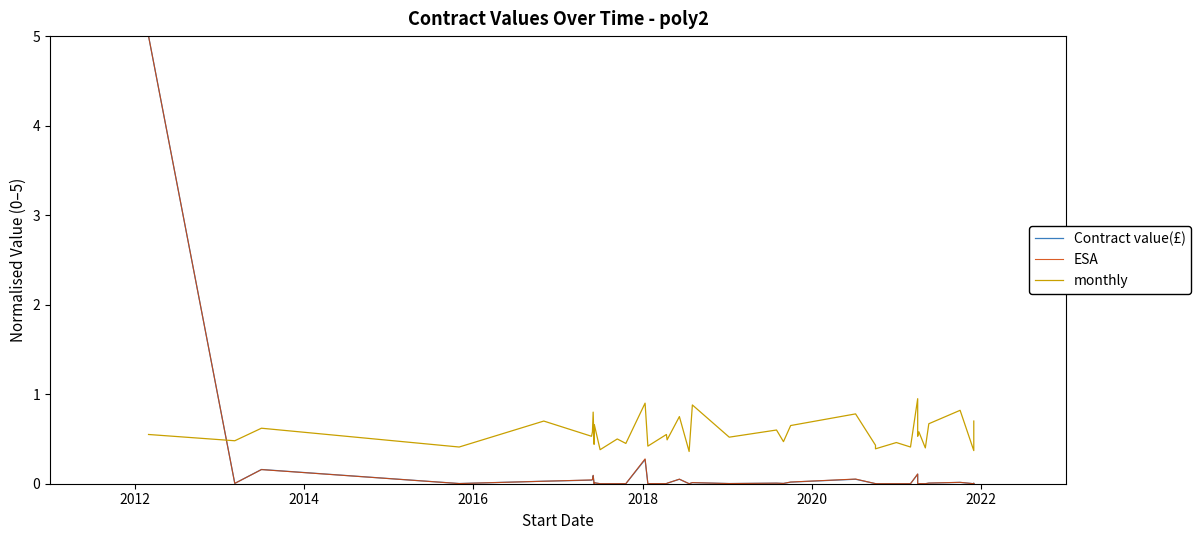

How many interior local valleys does the monthly series have?

16